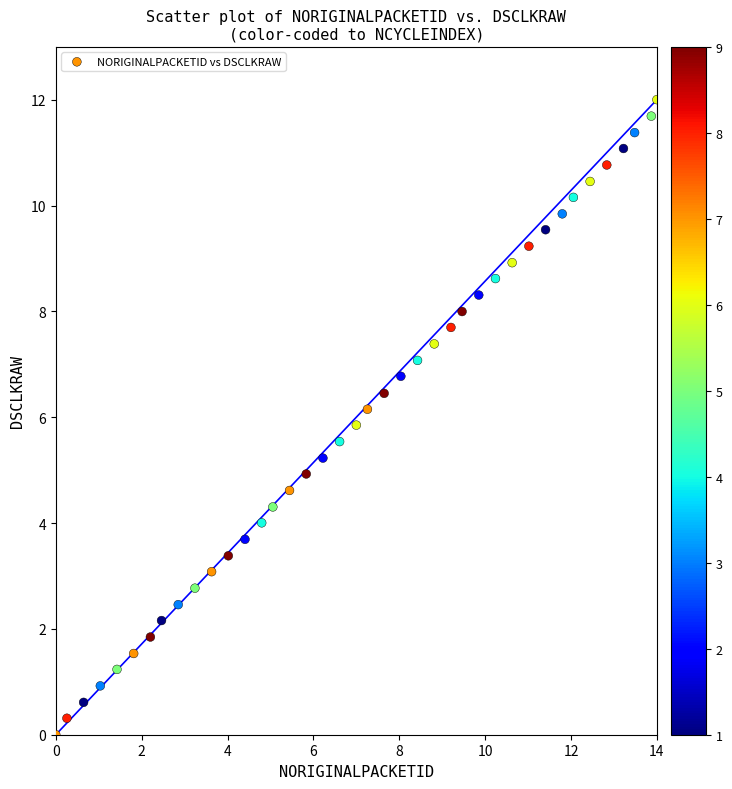

What is the range of Y values (max minus min)?

12.0